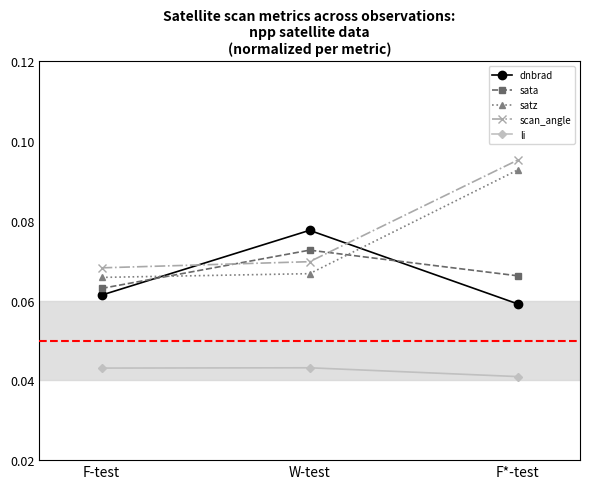

What is the label of the 2nd point from the right?

W-test